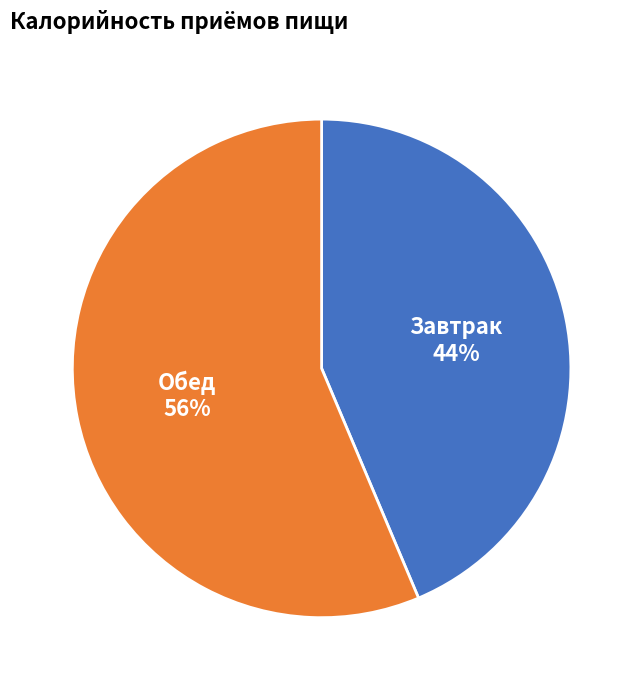

How many segments does this pie chart have?

2